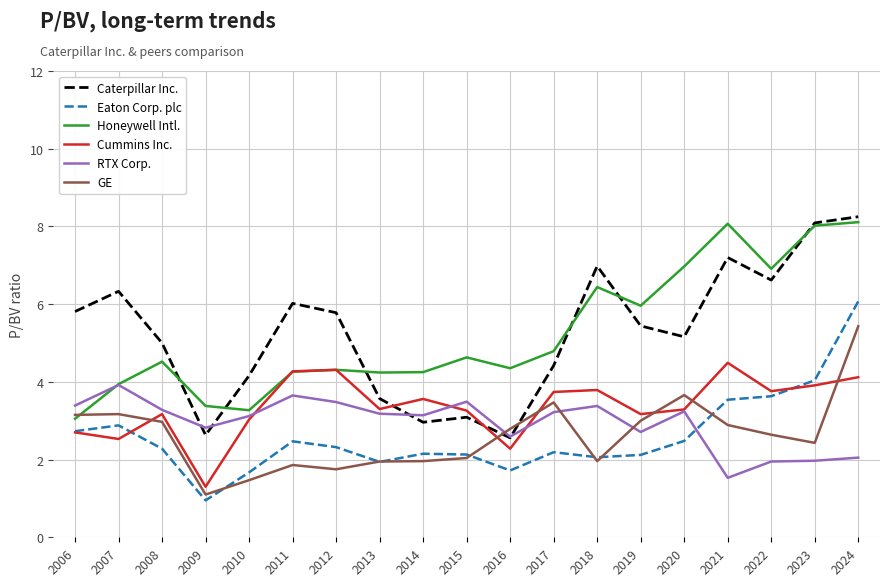

How many lines are shown in the chart?

6